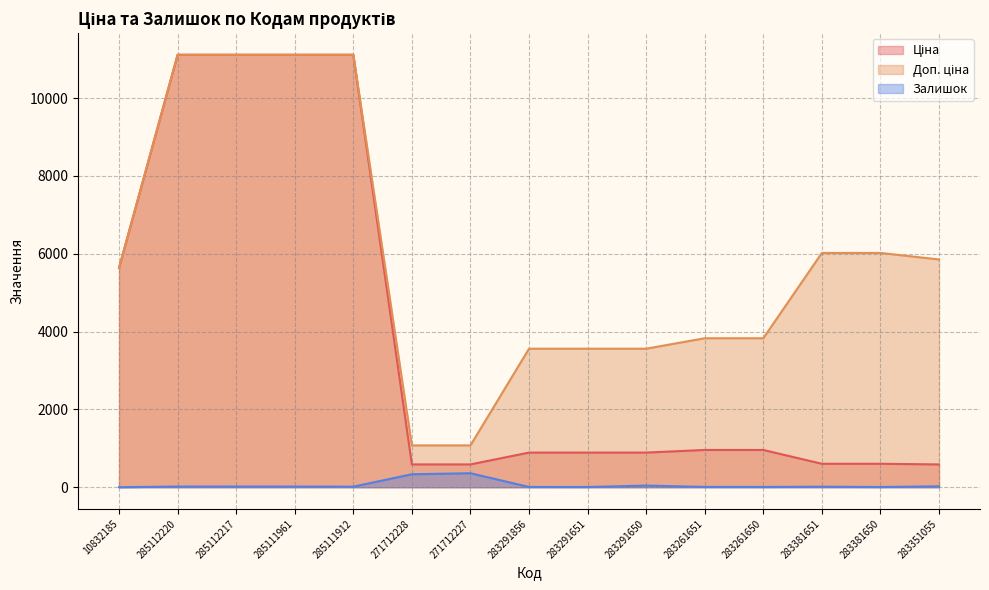

What is the value of the Залишок point at the 9th from the left?

5.0